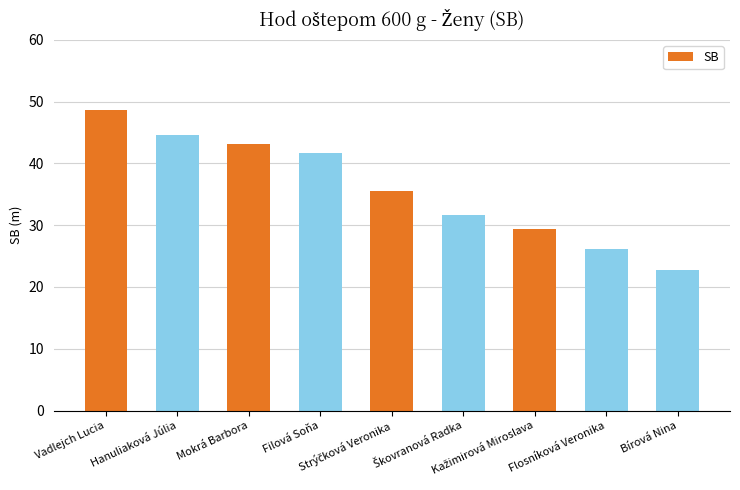

What is the difference between the maximum and minimum values?

26.0